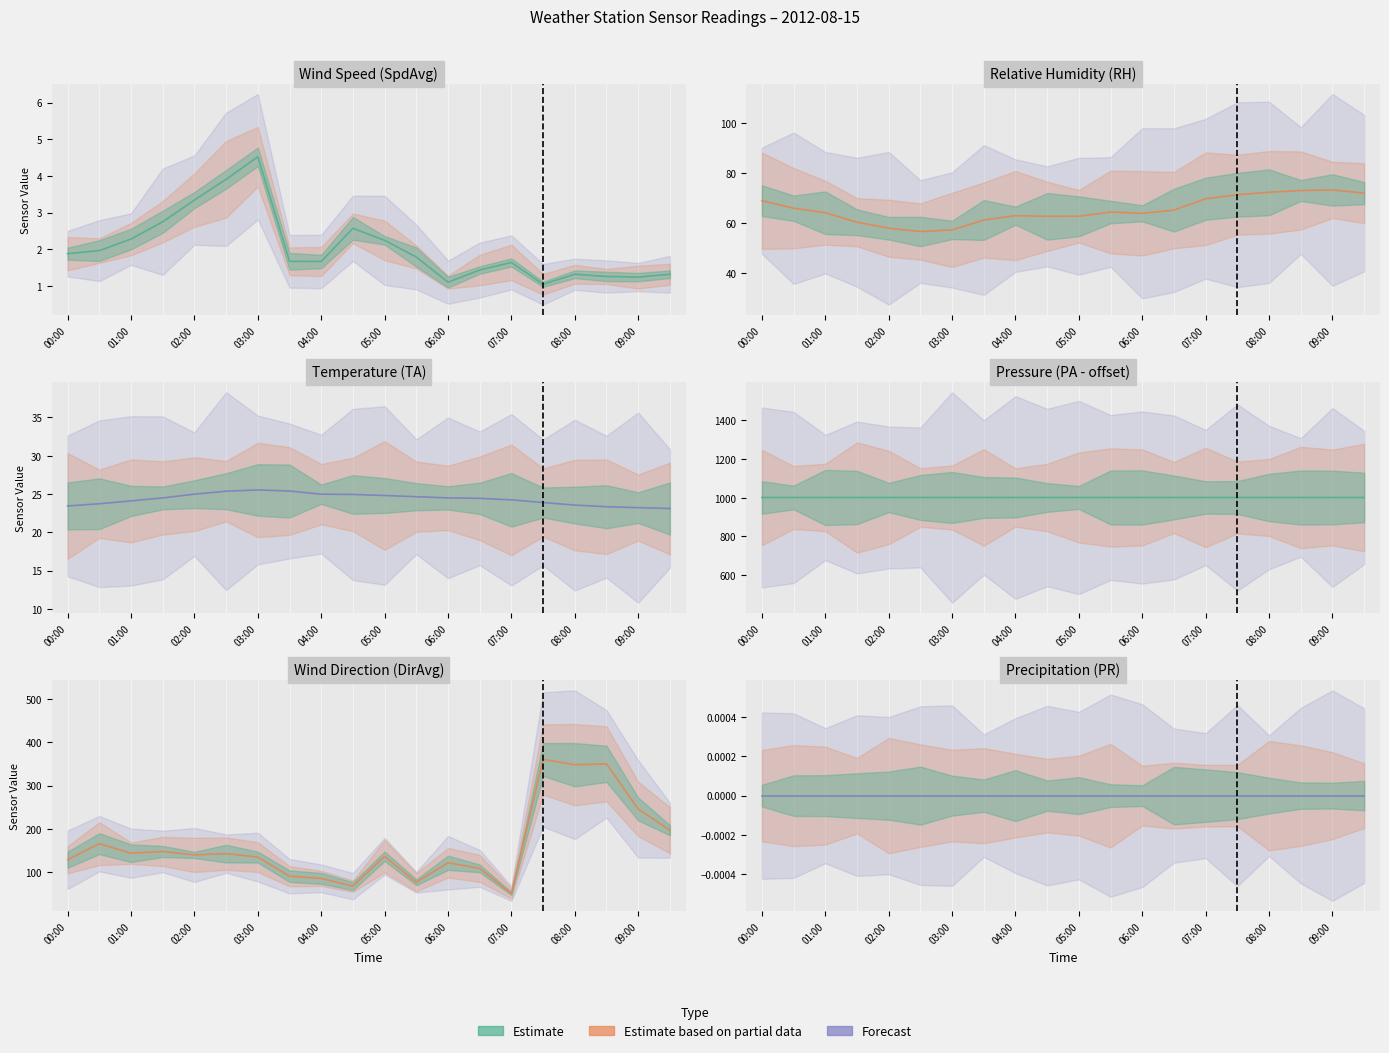

Which series has the largest total across all categories?

PA